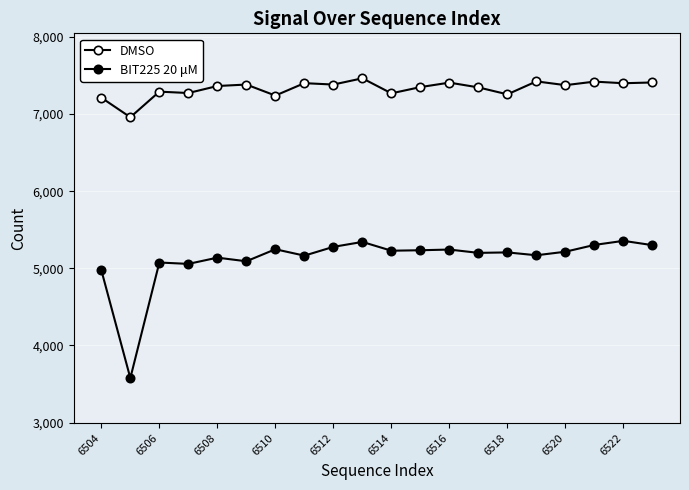

How many categories are shown in the chart?

20